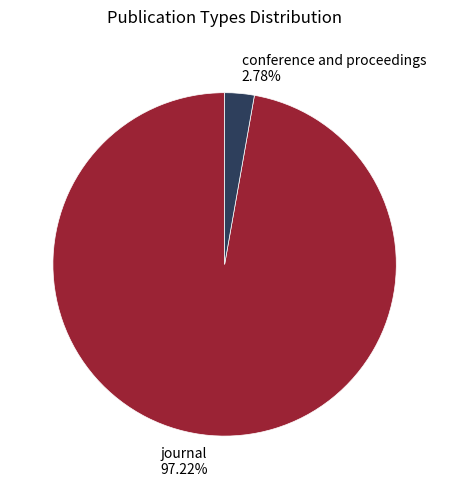

What is the smallest slice in the pie chart?

conference and proceedings